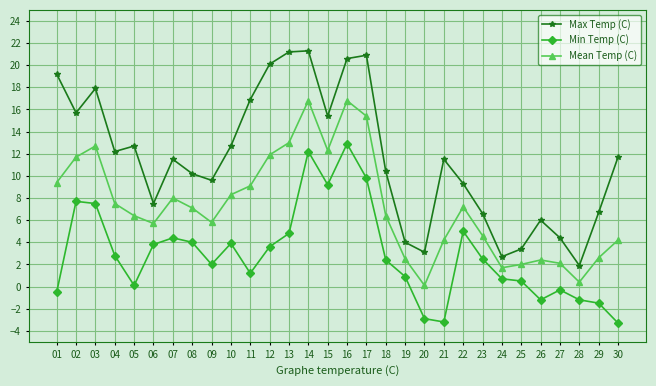

What is the difference between the maximum and minimum values in the Min Temp (C) series?

16.2